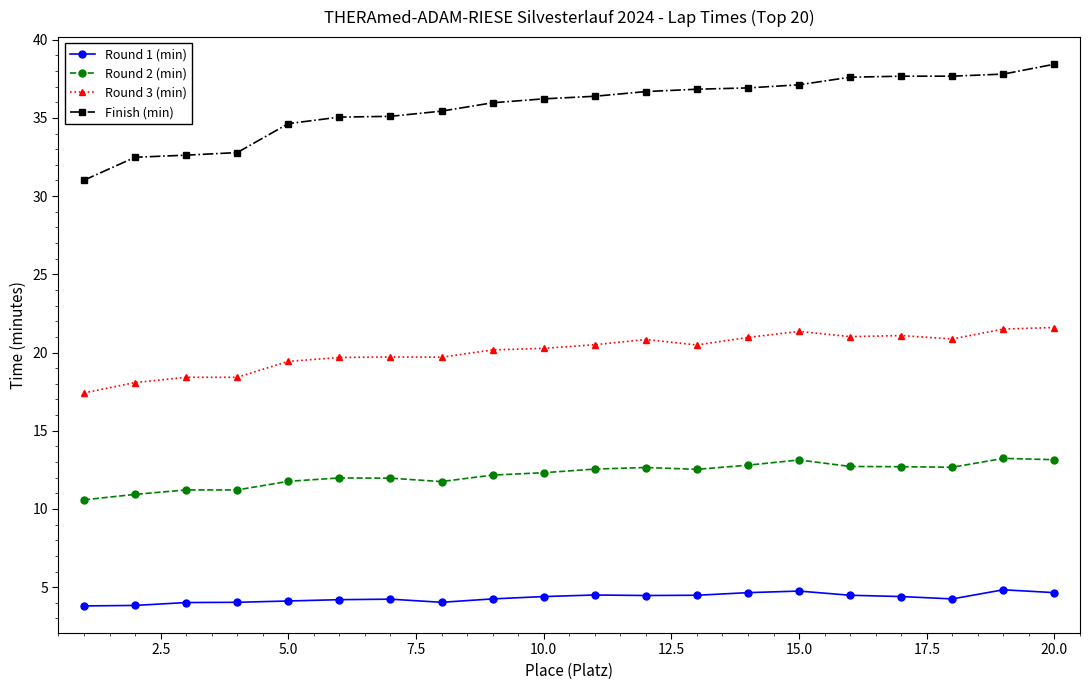

True or false: Round 1 (min) has more than 1 points higher than both neighbors.

True